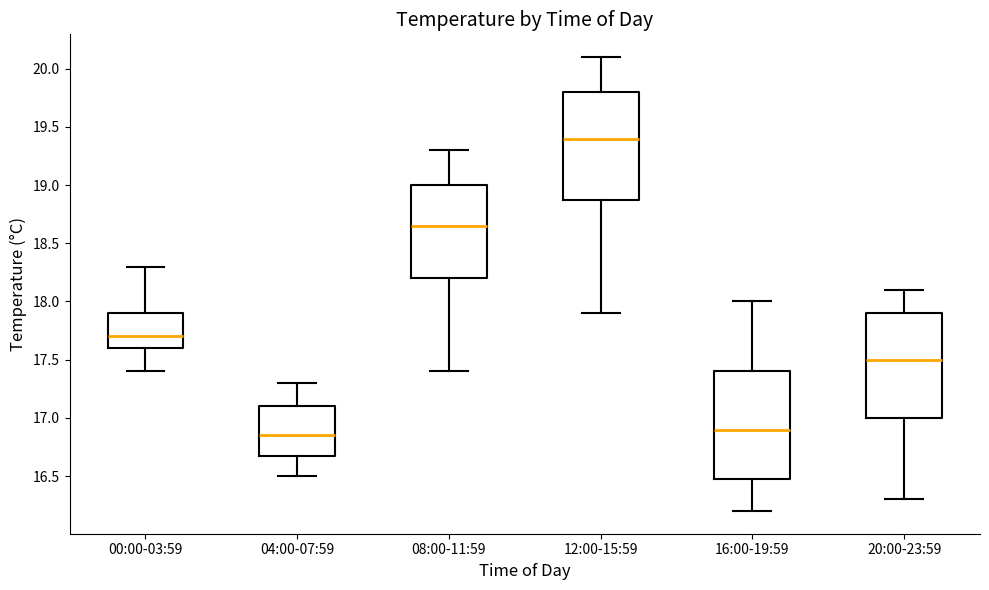

Where is the upper edge of the box for 16:00-19:59 on the y-axis? The values are not printed on the chart, so give them approximately, as read against the axis.

17.40